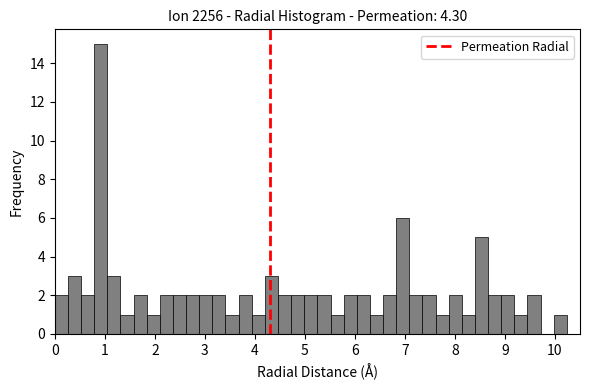

Around what value on the x-axis is the tallest bar? Give the approximate position of its centre, as read against the axis.

0.9